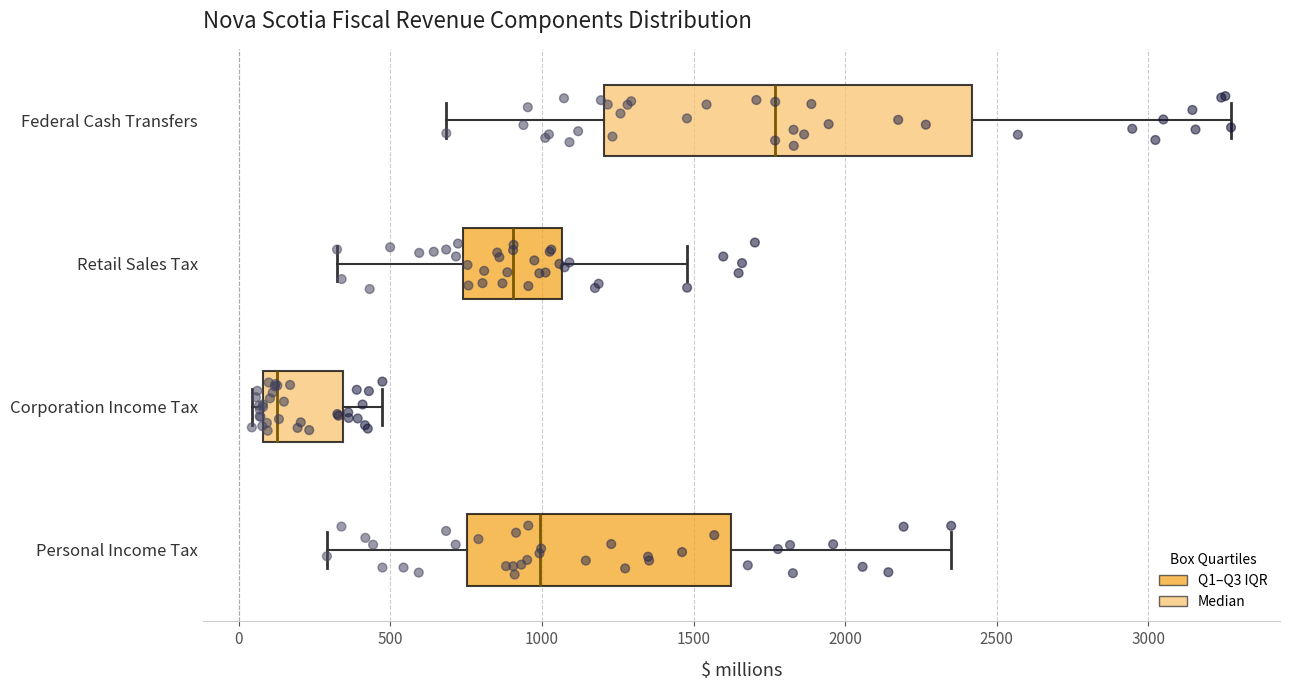

Reading bottom to top, transcribe this box plot: for each box, give where its median line is, the range the box spans, and where its two whiskers end, as read against the x-axis. The values are not printed on the chart, so give them approximately, as read against the axis.

Personal Income Tax: median 1000, box 750 to 1600, whiskers 300 to 2350
Corporation Income Tax: median 150, box 100 to 350, whiskers 50 to 450
Retail Sales Tax: median 900, box 750 to 1050, whiskers 300 to 1500
Federal Cash Transfers: median 1750, box 1200 to 2400, whiskers 700 to 3250